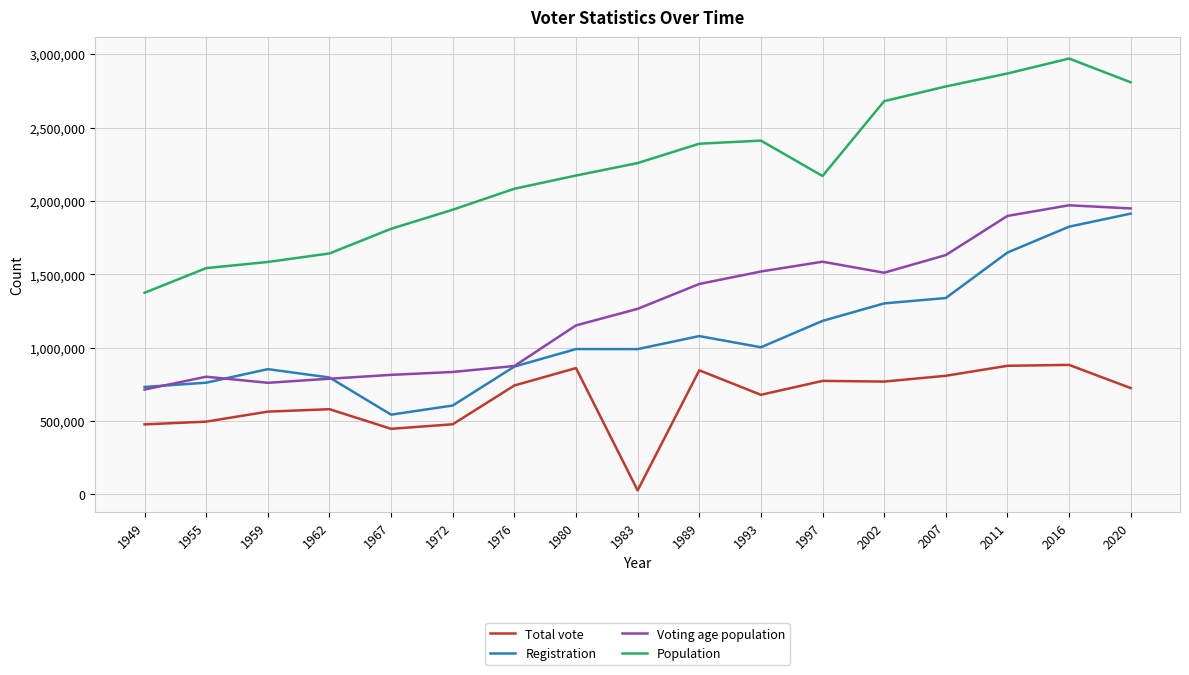

What are all the series names shown in the legend?

Total vote, Registration, Voting age population, Population